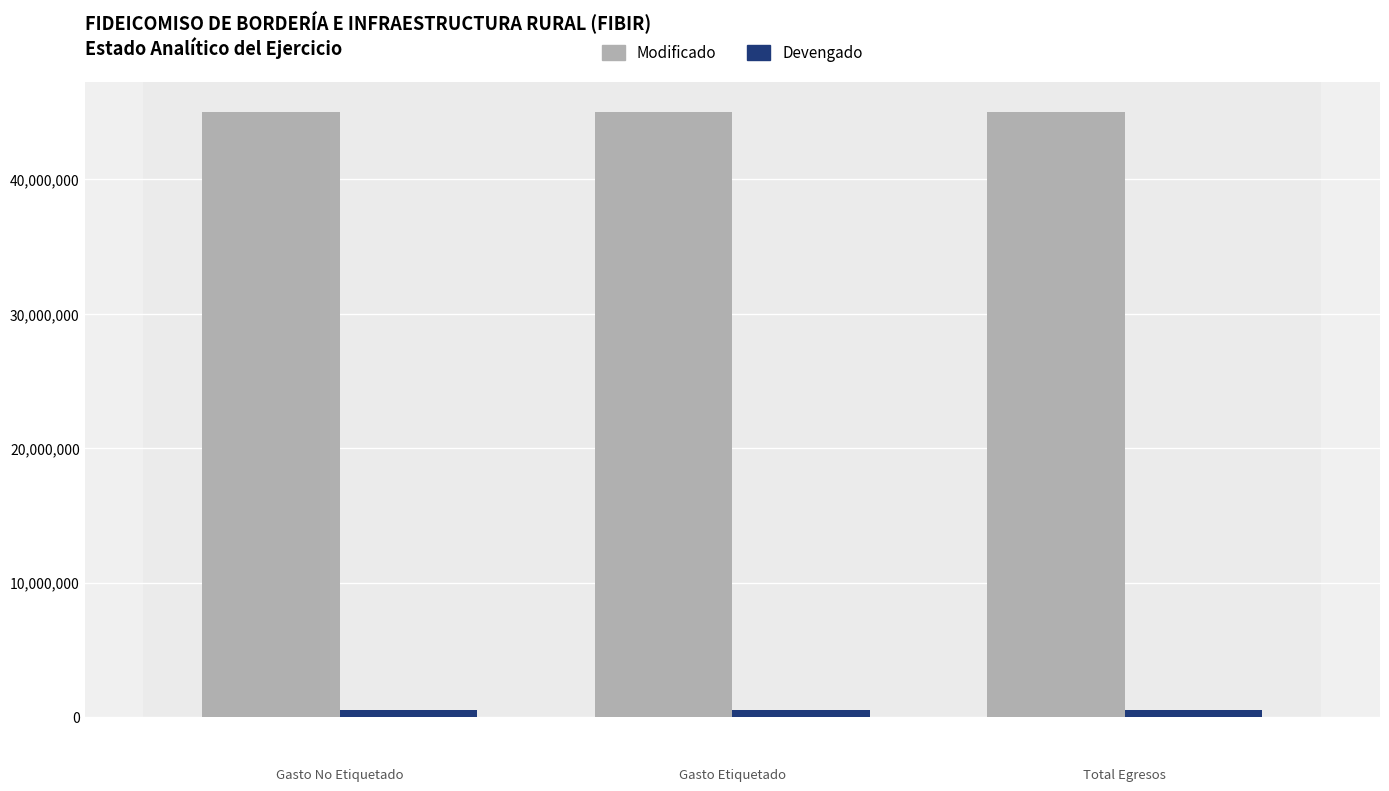

Rank the series by their average value, from lowest to highest.

Devengado, Modificado